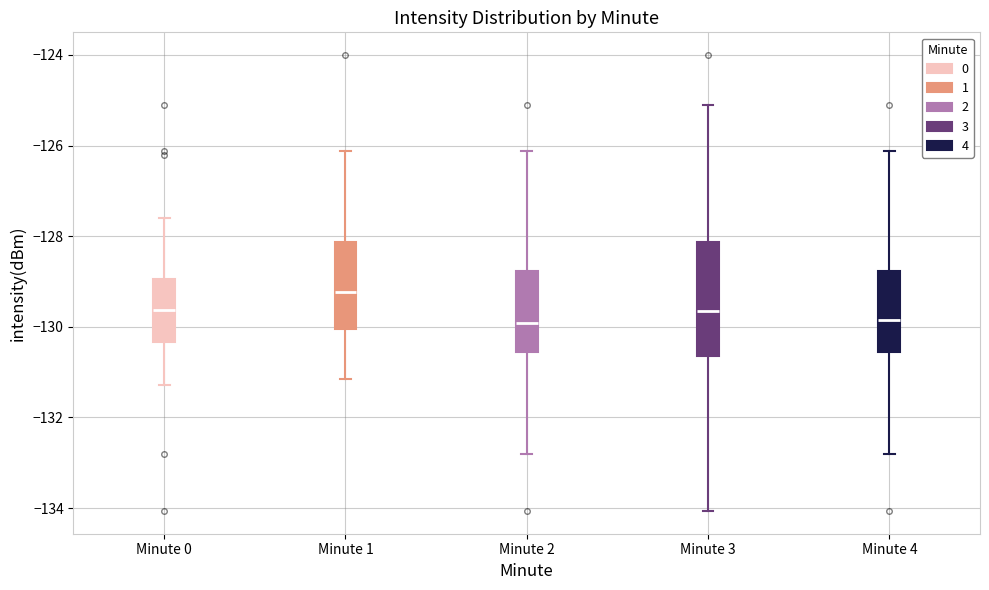

Where is the lower edge of the box for Minute 0 on the y-axis? The values are not printed on the chart, so give them approximately, as read against the axis.

-130.4